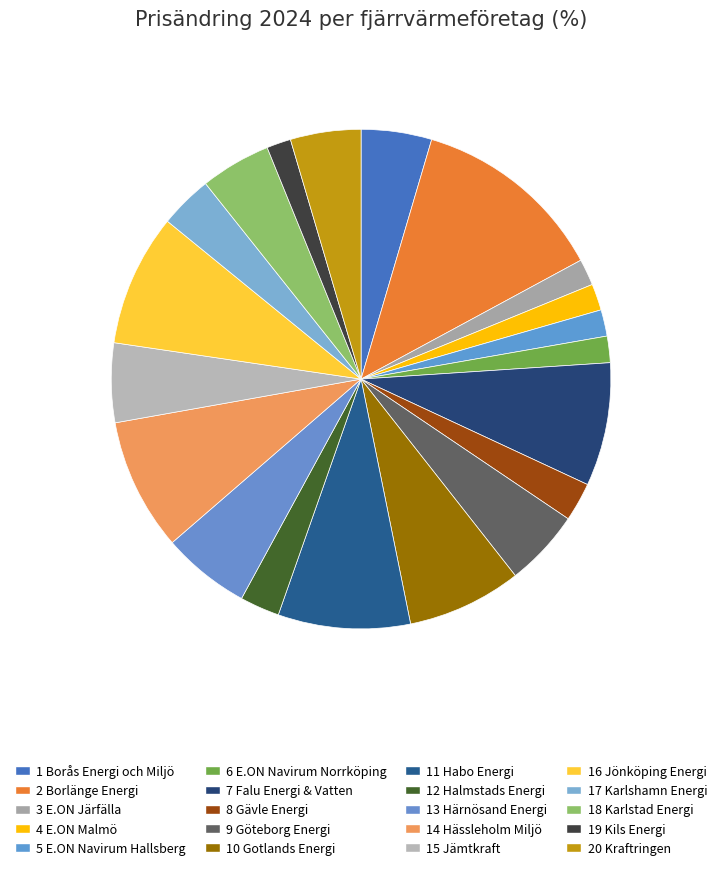

How many segments does this pie chart have?

20